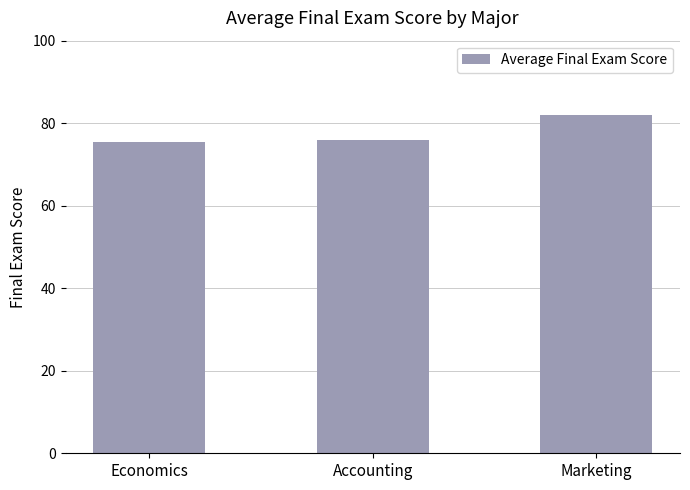

How many bars are there in total?

3